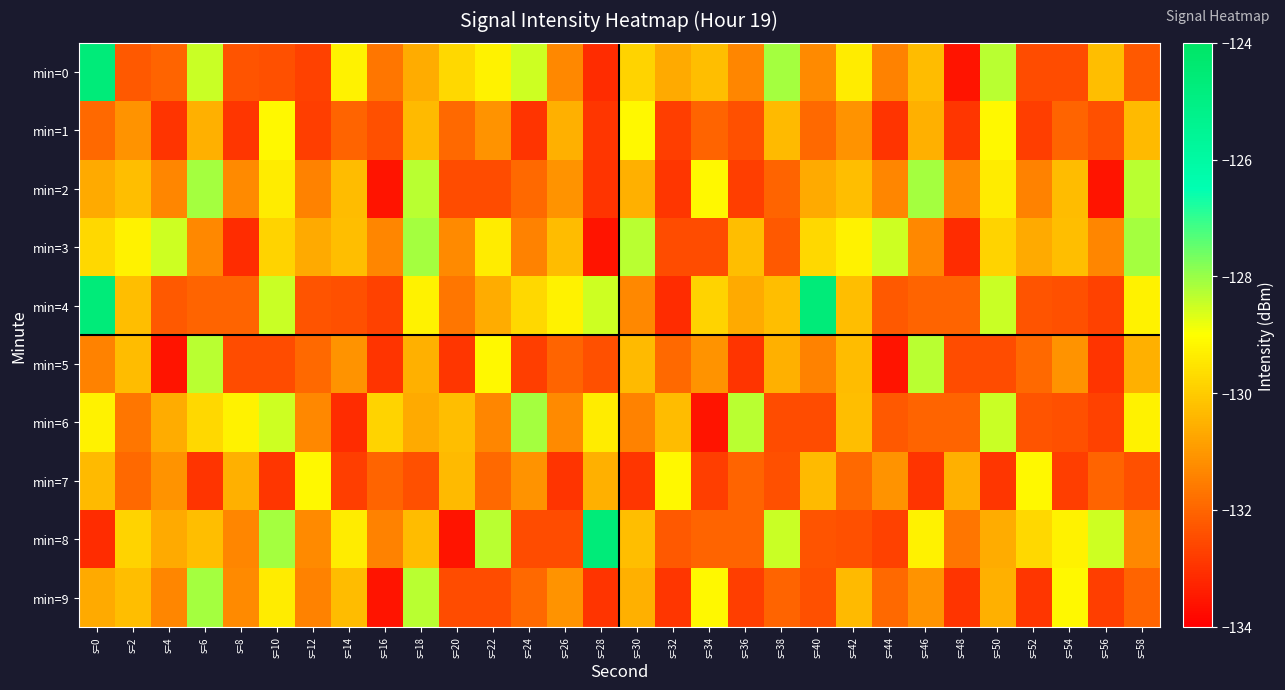

What is the smallest value displayed?

-133.6